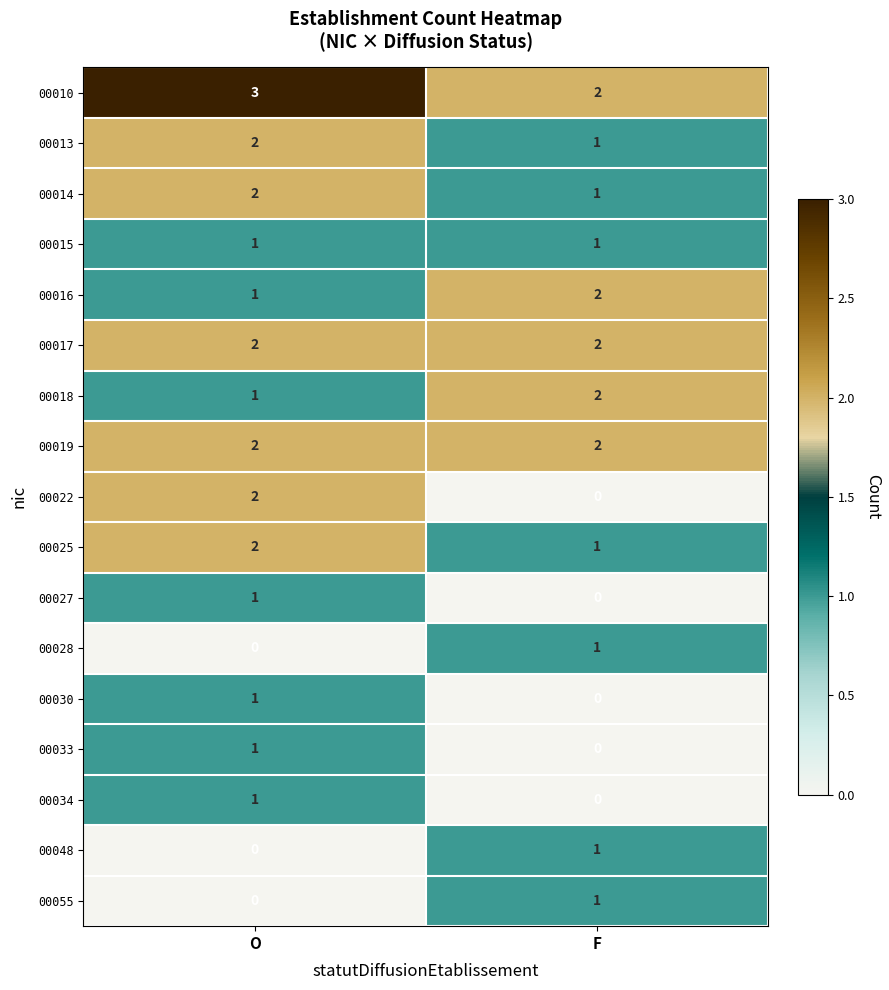

What is the difference between the highest and lowest values at O?

3